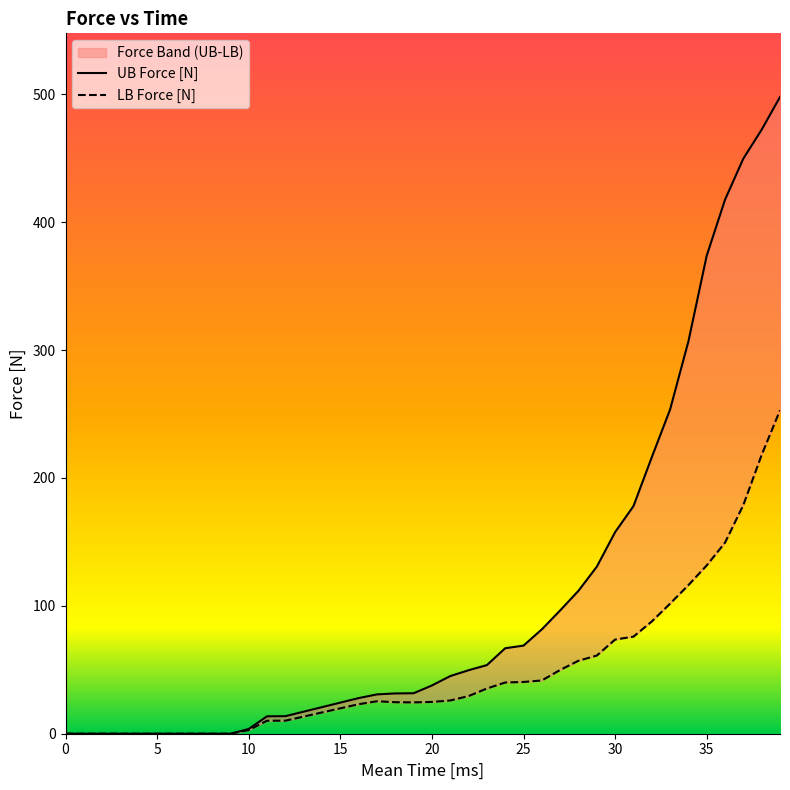

Count the number of categories in the chart.

40